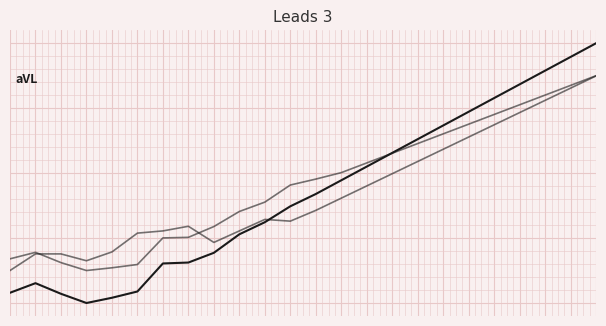

Is this an area chart (filled region under the line)?

No